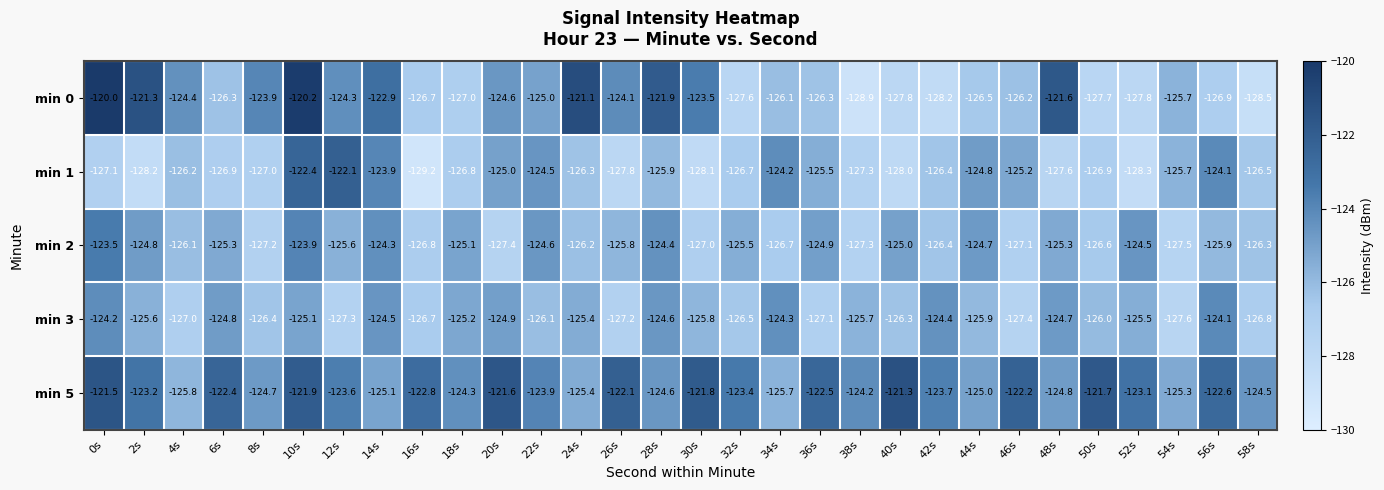

How many categories are shown in the chart?

30